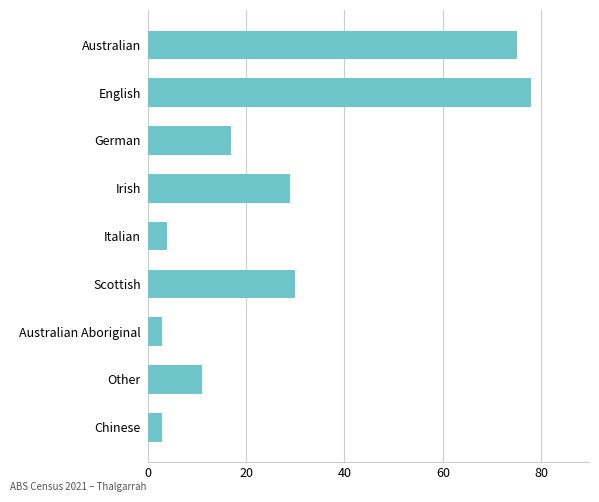

Between Other and Irish, which is larger?

Irish